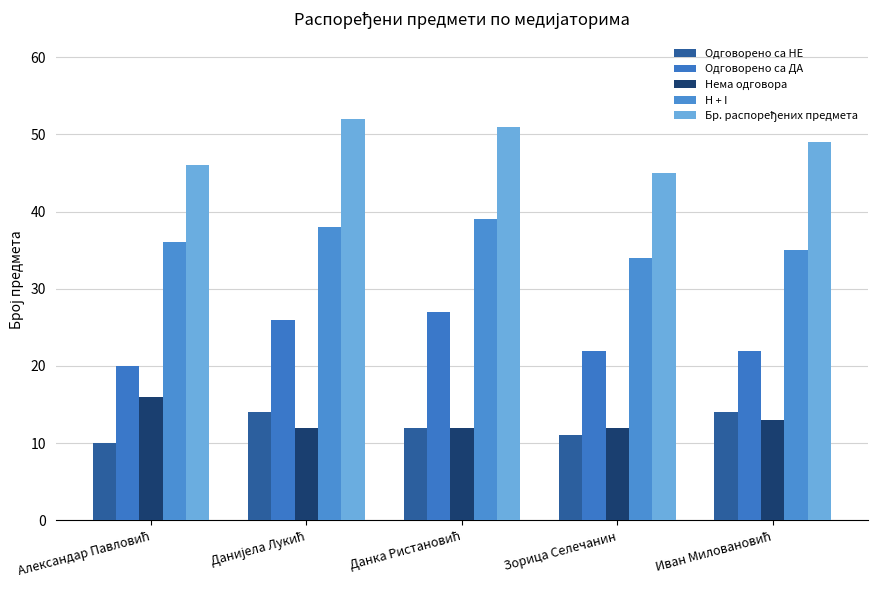

Reading right to left, extract all data points from this chart.

Одговорено са НЕ: 14	11	12	14	10
Одговорено са ДА: 22	22	27	26	20
Нема одговора: 13	12	12	12	16
H + I: 35	34	39	38	36
Бр. распоређених предмета: 49	45	51	52	46